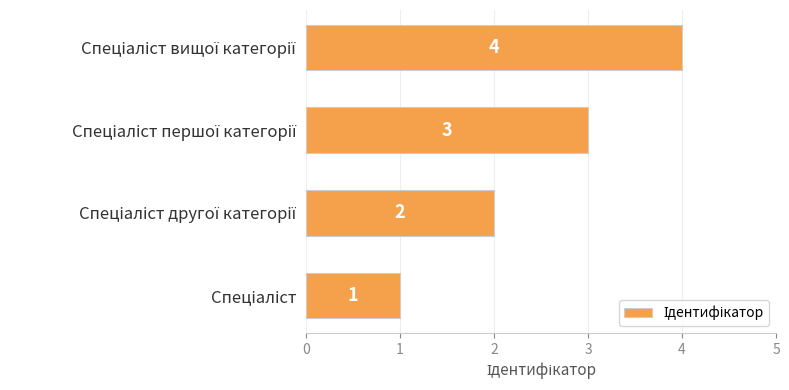

What is the sum of all values?

10